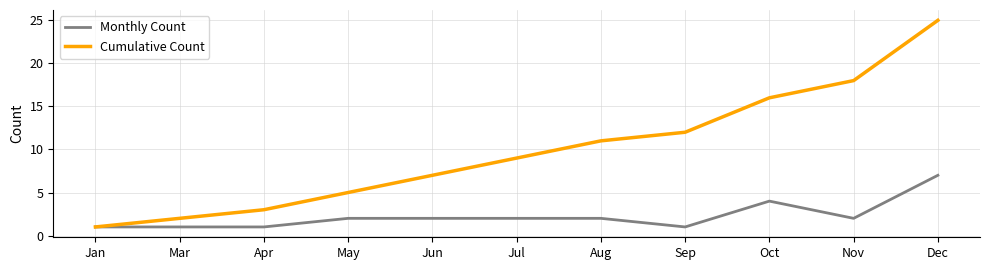

At Nov, list the series in order from smallest to largest.

Monthly Count, Cumulative Count